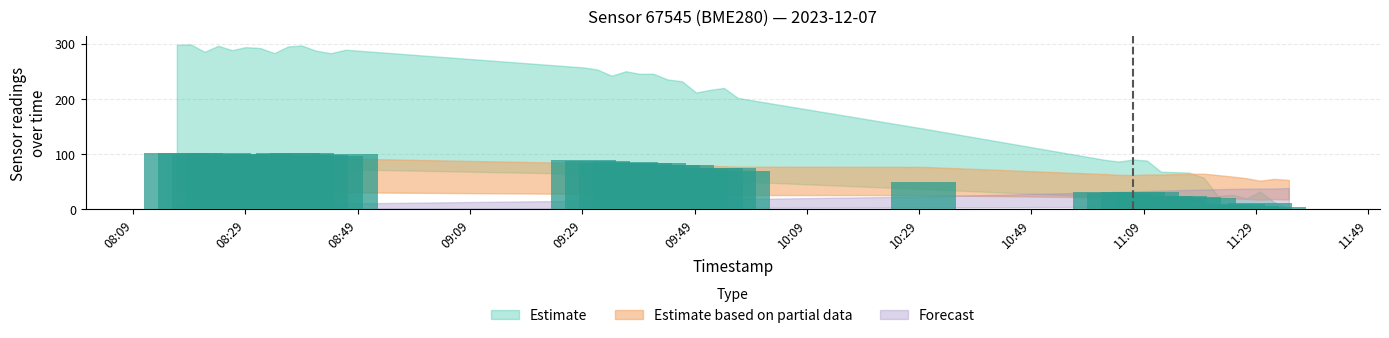

Is it true that temperature equals 12.8 at 11:09?

False